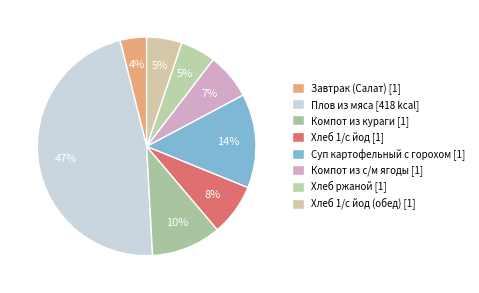

Which slice is the smallest?

Завтрак (Салат)